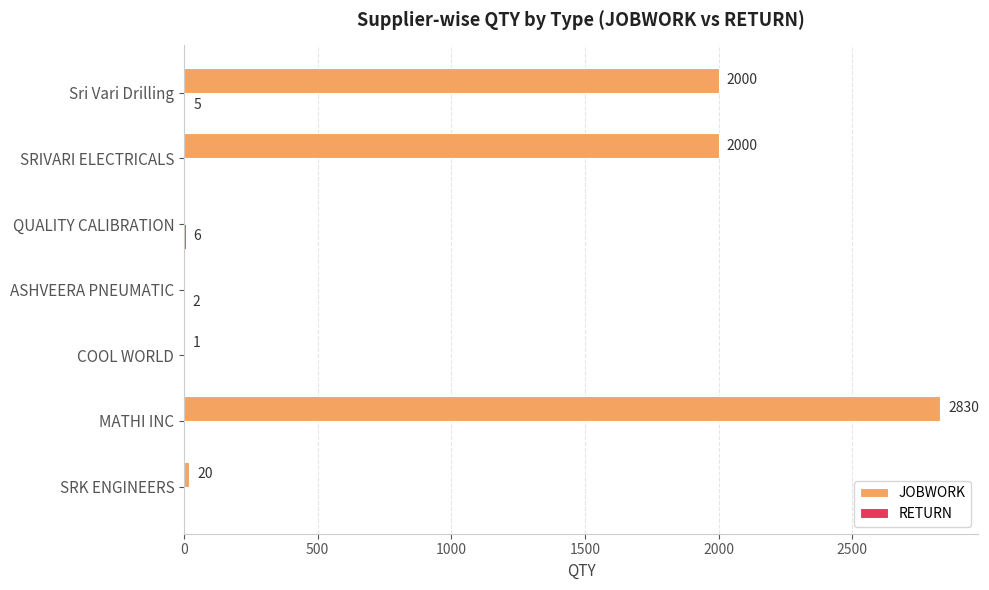

Which series has the largest total across all categories?

JOBWORK